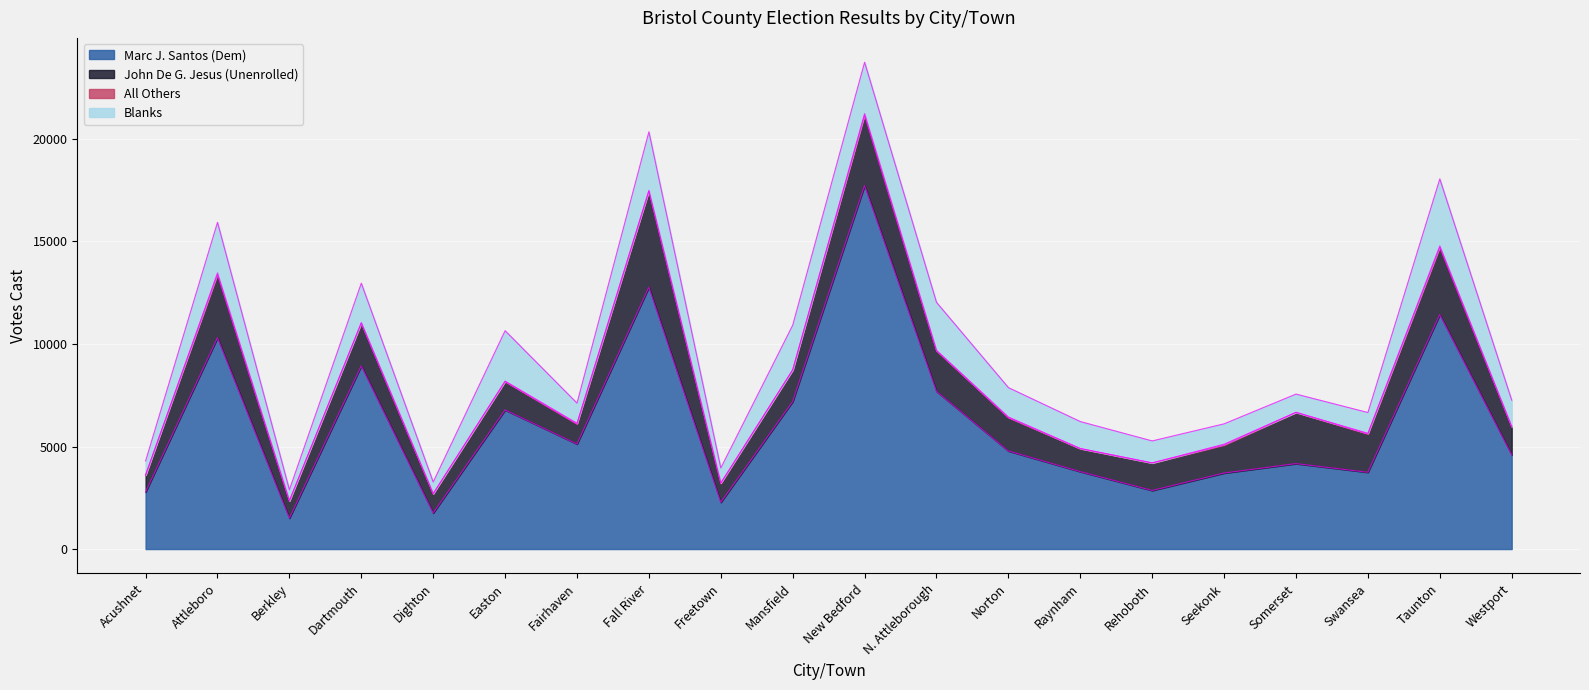

At which category is the sum across all series the highest?

New Bedford